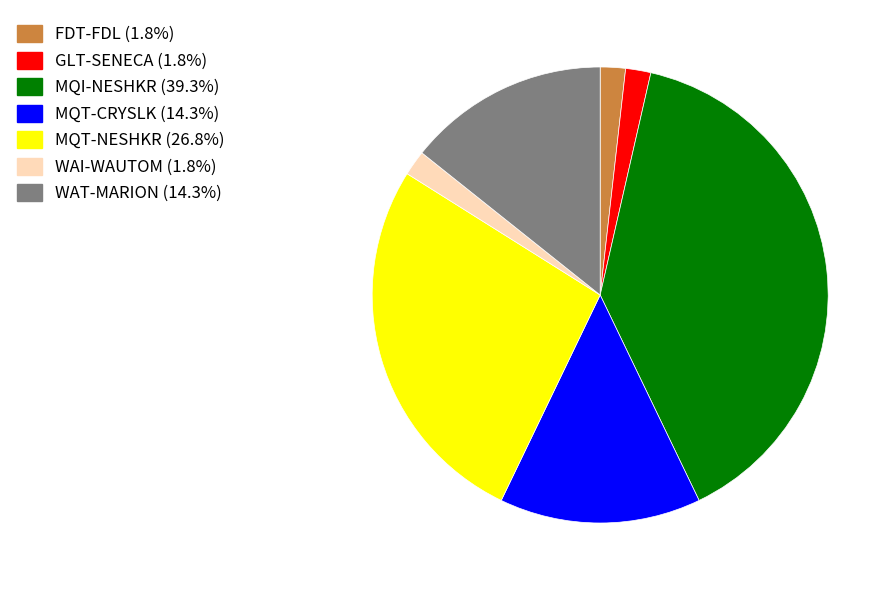

What is the largest slice in the pie chart?

MQI-NESHKR